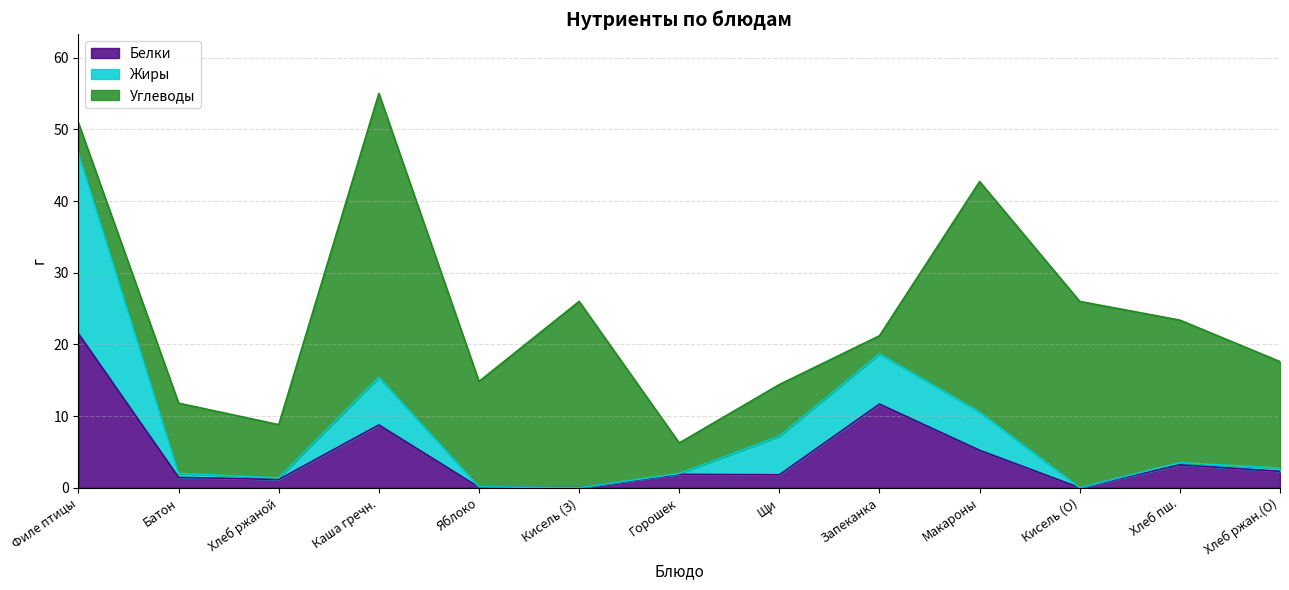

Where does the Белки series first go above 1?

Филе птицы